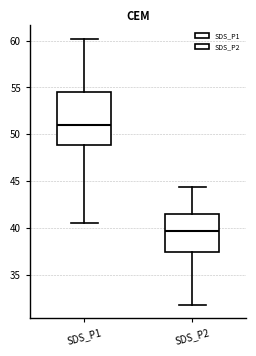

Where does the upper whisker of the box for SDS_P2 end on the y-axis? The values are not printed on the chart, so give them approximately, as read against the axis.

44.5